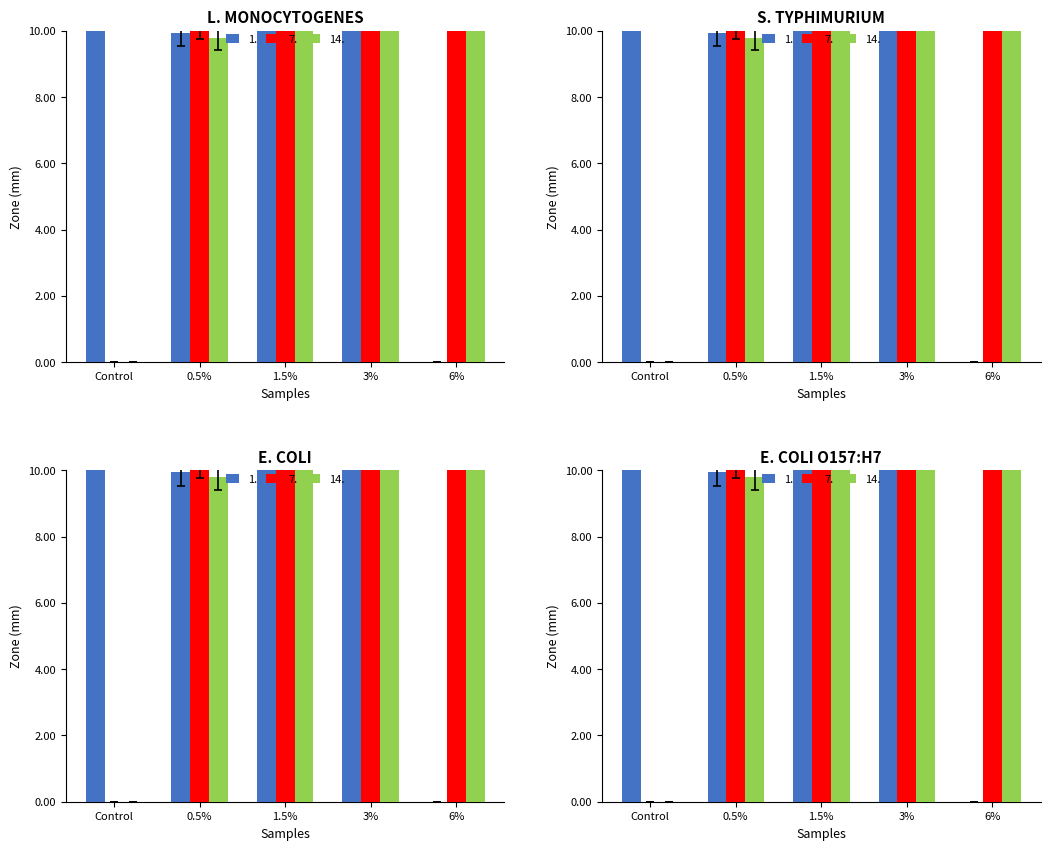

What is the sum of all 1. values?

190.1